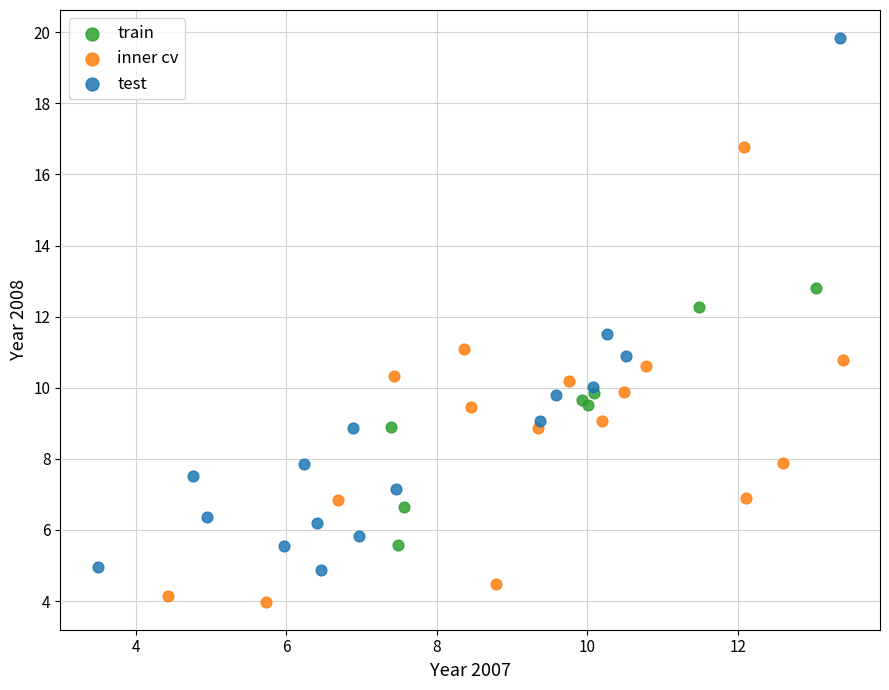

Which series contains the lowest Y value?

inner cv